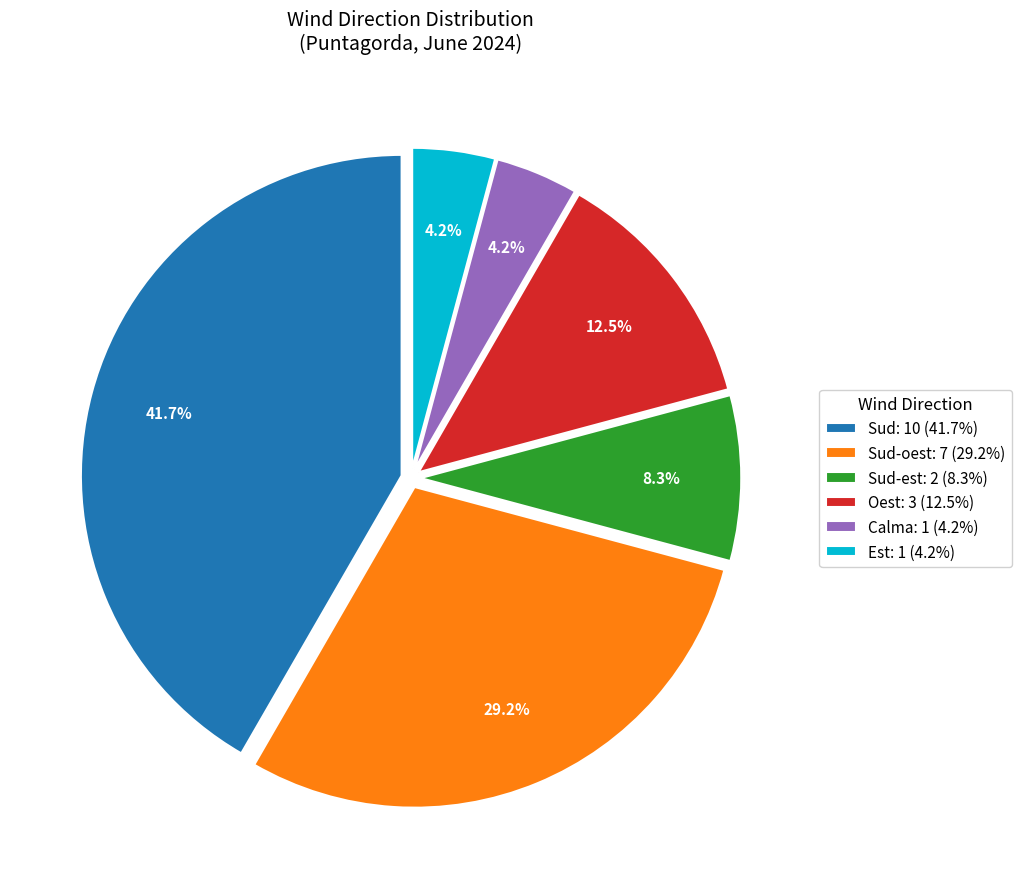

How much of the chart is everything except Sud: 10 (41.7%)?

58.3%